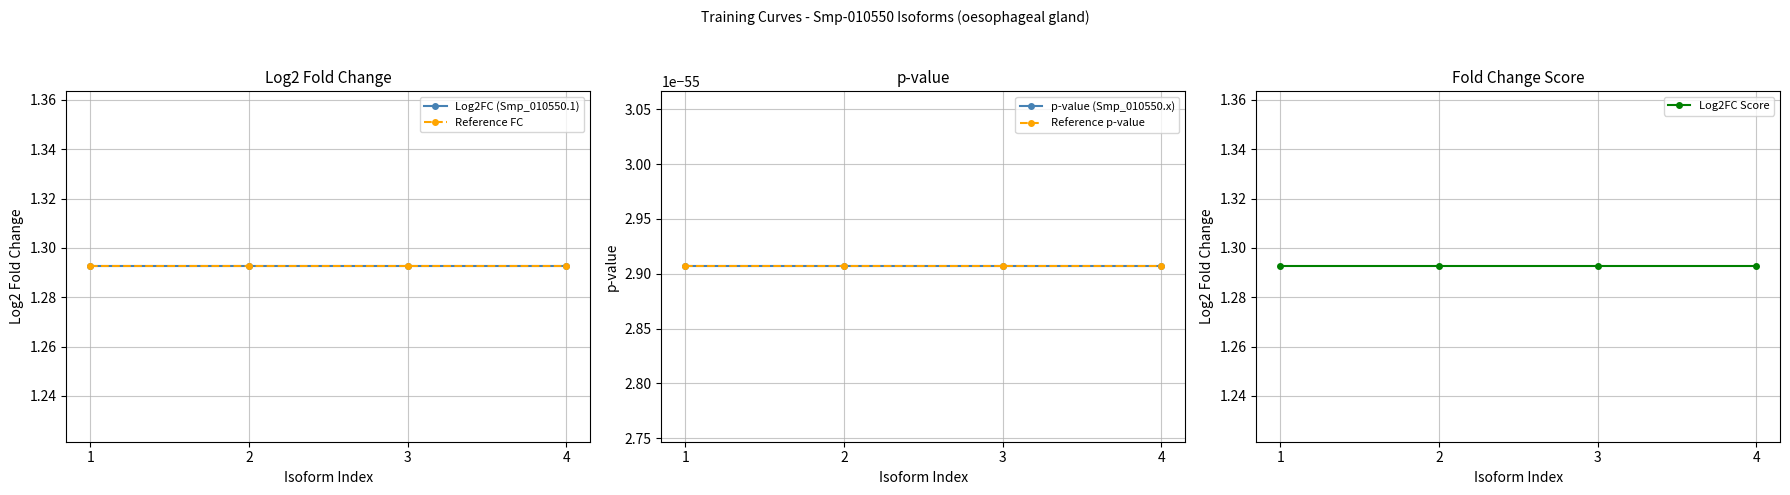

Where is Log2FC Score nearest to the value 1?

1